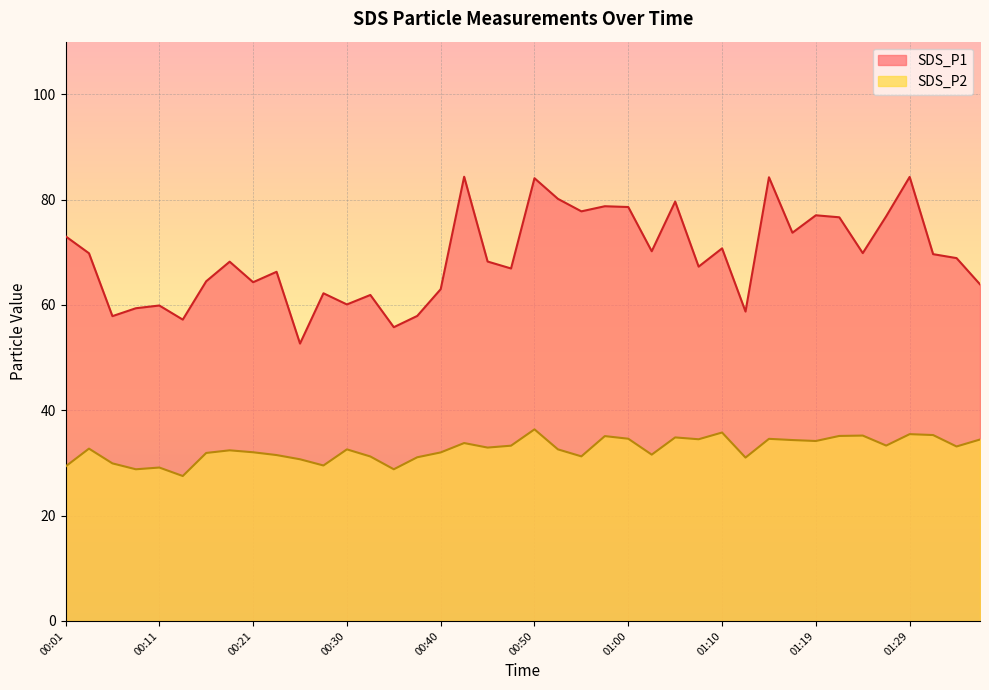

True or false: SDS_P1 has a value of 28.4 at 00:18.

False